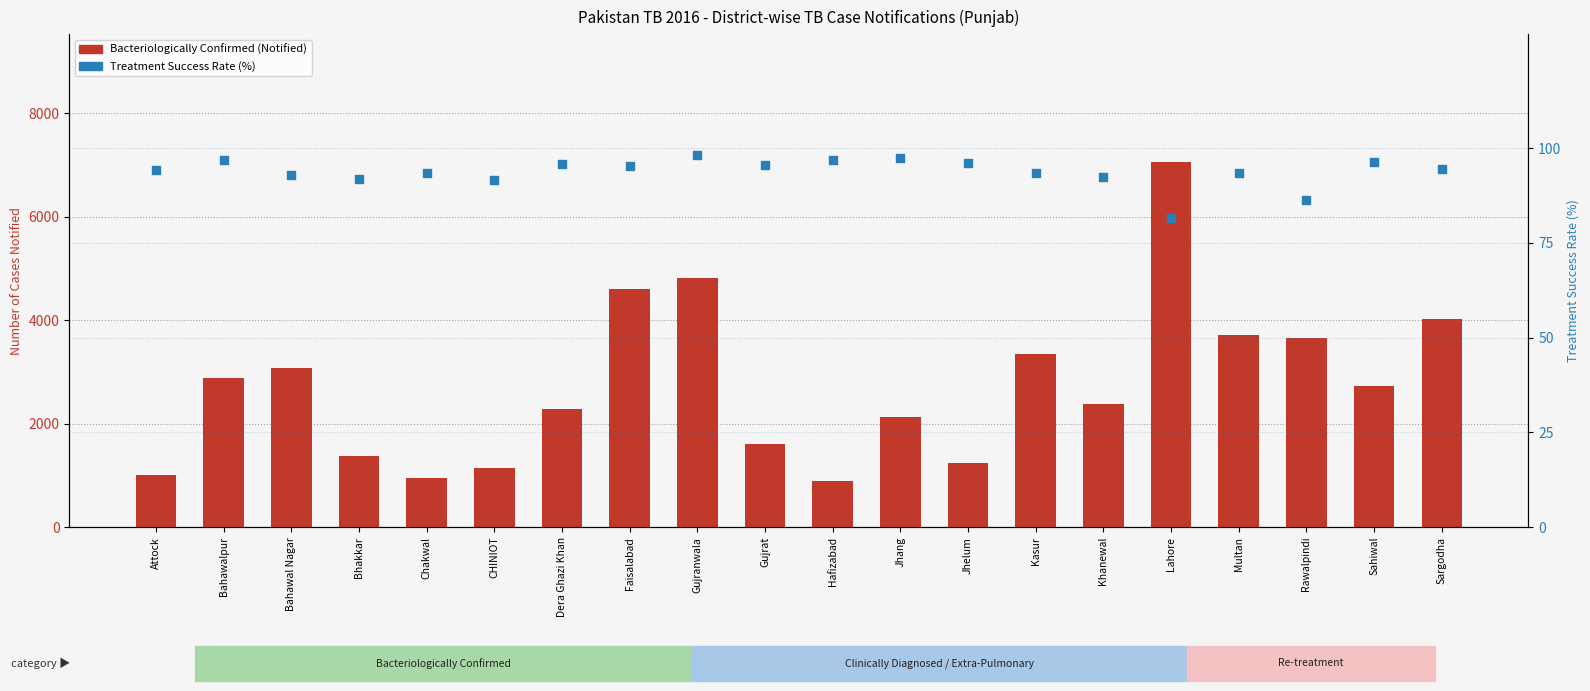

Which series reaches the maximum Y coordinate?

Bacteriologically Confirmed (Notified)